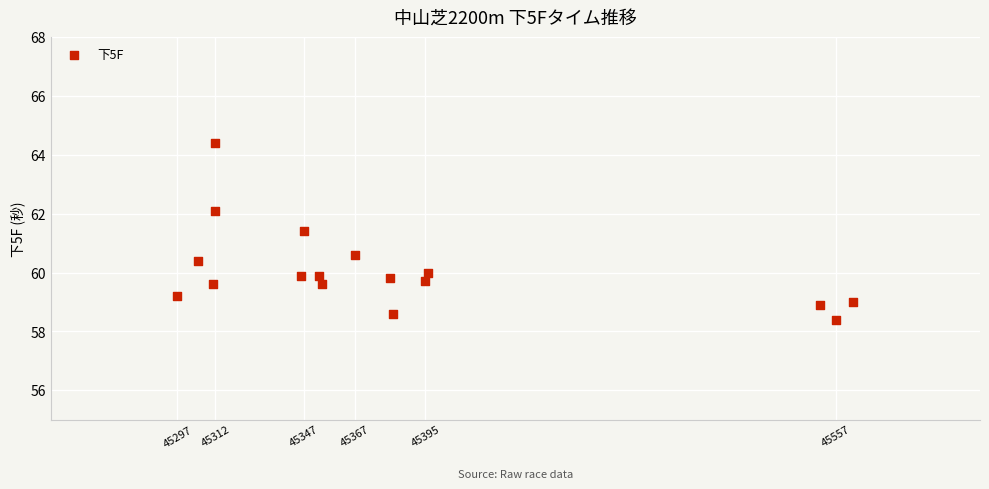

What is the range of Y values (max minus min)?

6.0